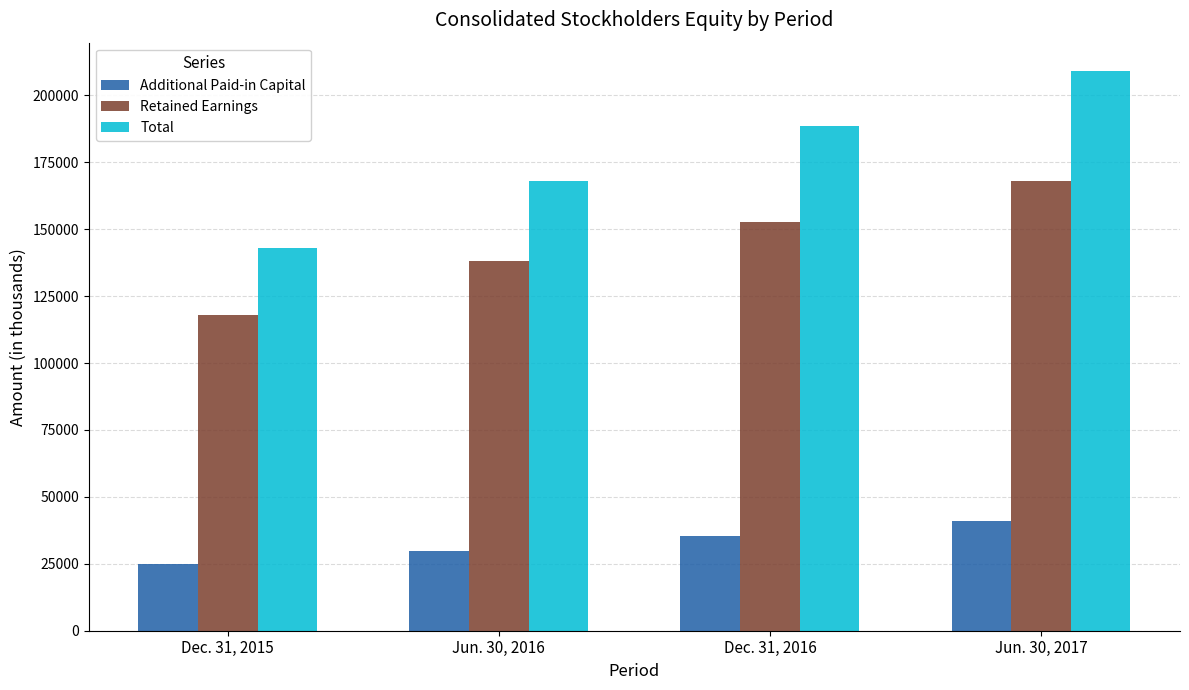

What value does the Retained Earnings series have at Jun. 30, 2016, to the nearest 100?

138200